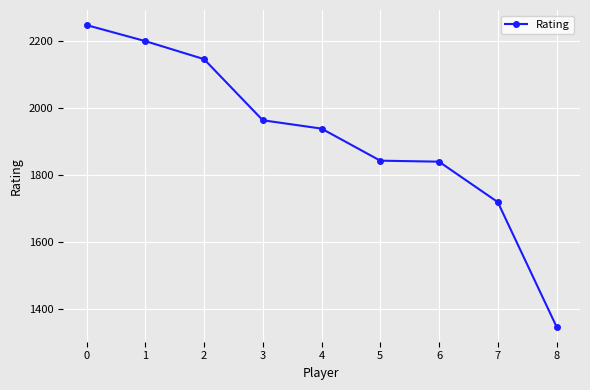

Does the chart have visible grid lines?

Yes